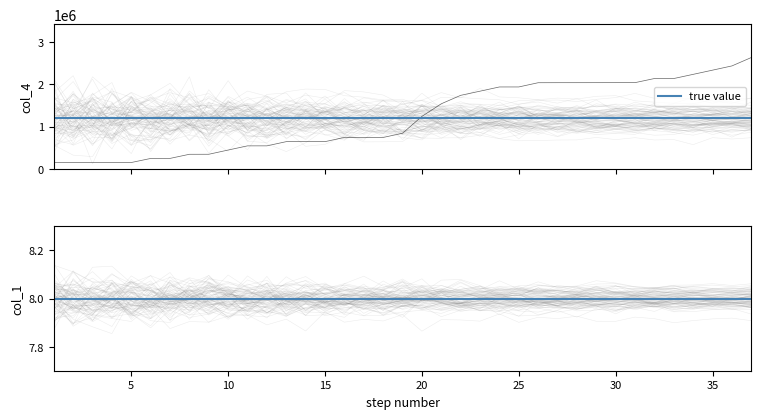

Which category has the highest value across all series?

37